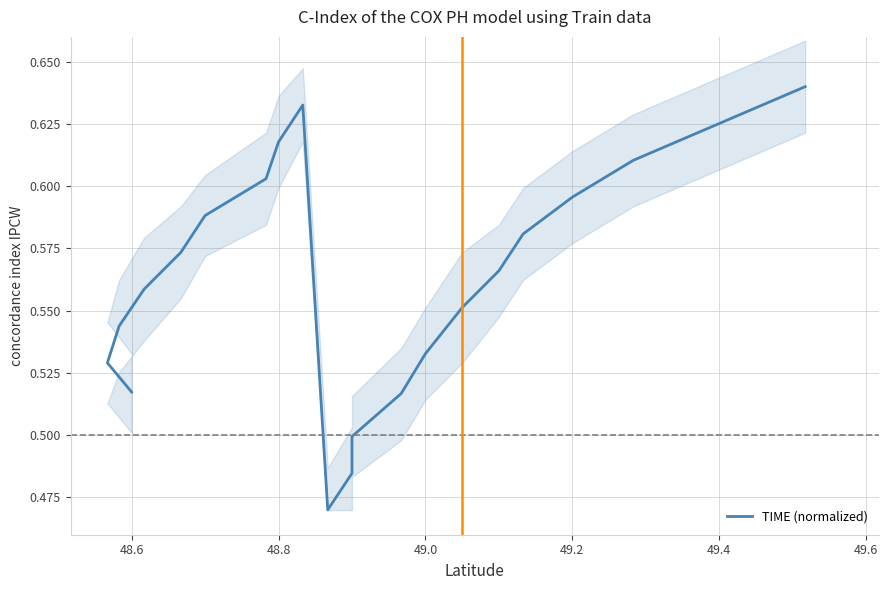

Is it true that the value at 8 is 1.0?

False